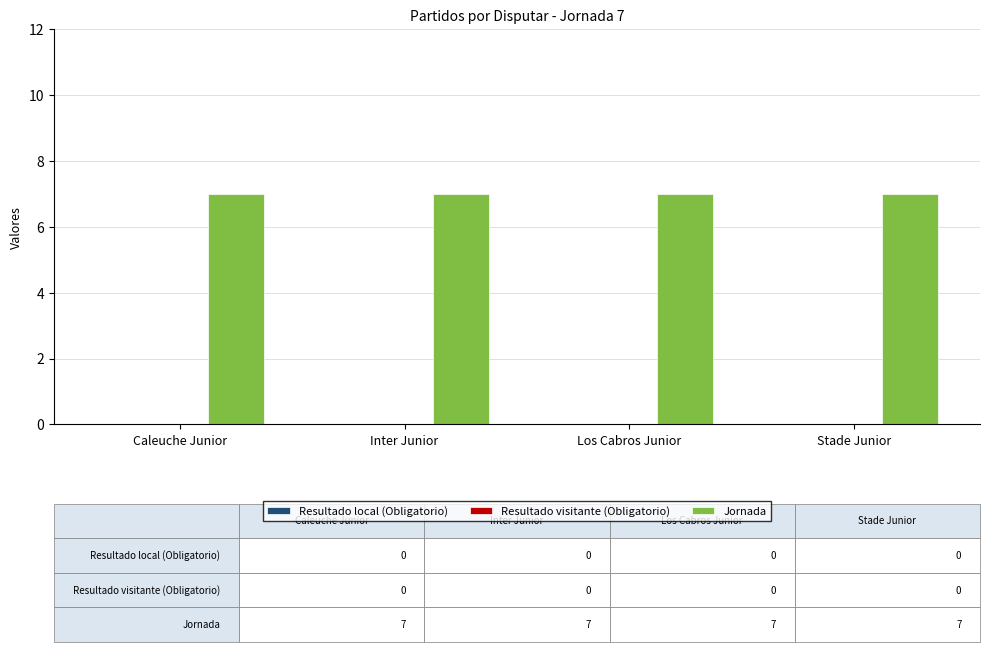

What is the spread (max minus min) of values at Stade Junior?

7